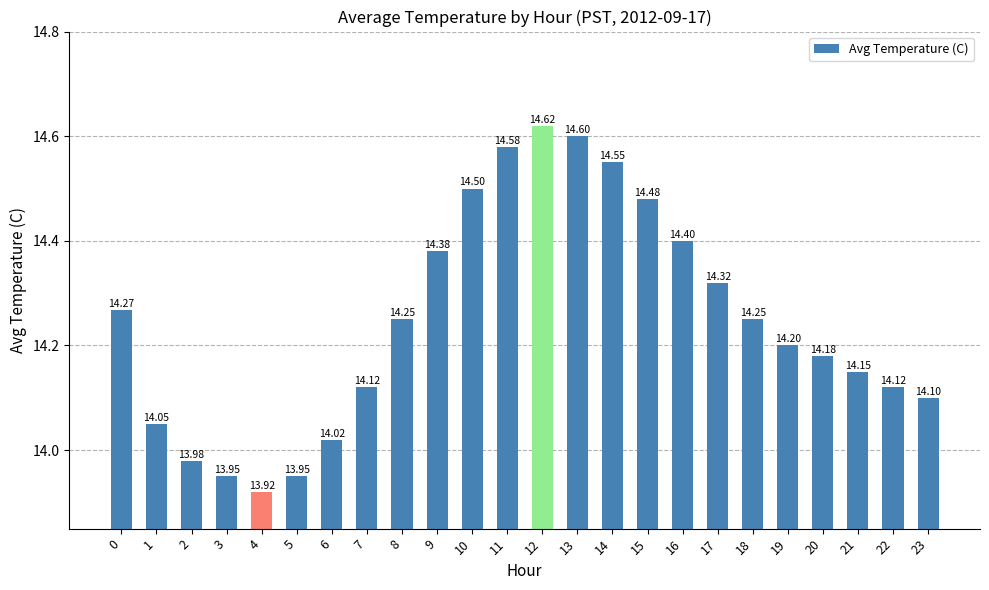

How many data points does each series have?

24